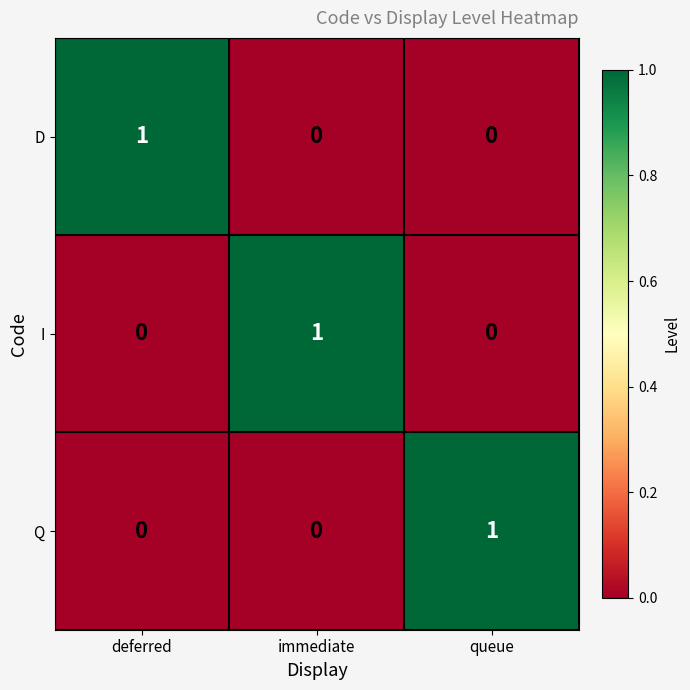

How many Q values are between 0 and 1?

3